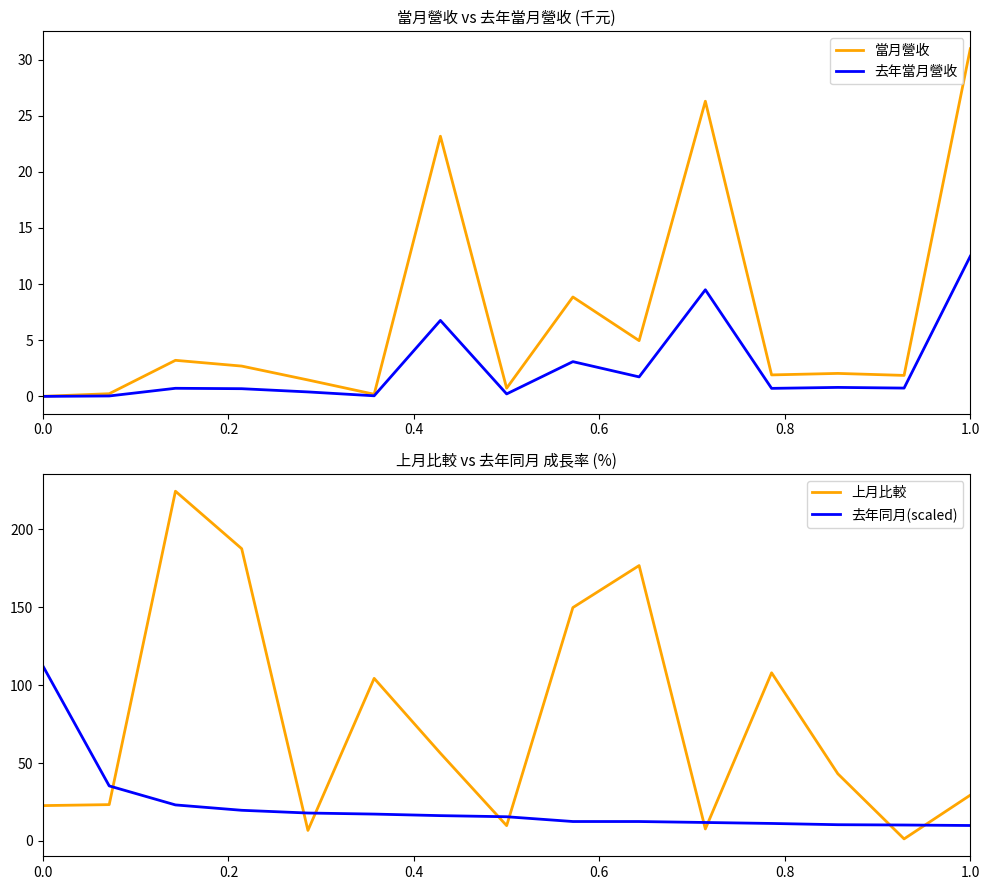

Which series has the largest total across all categories?

上月比較